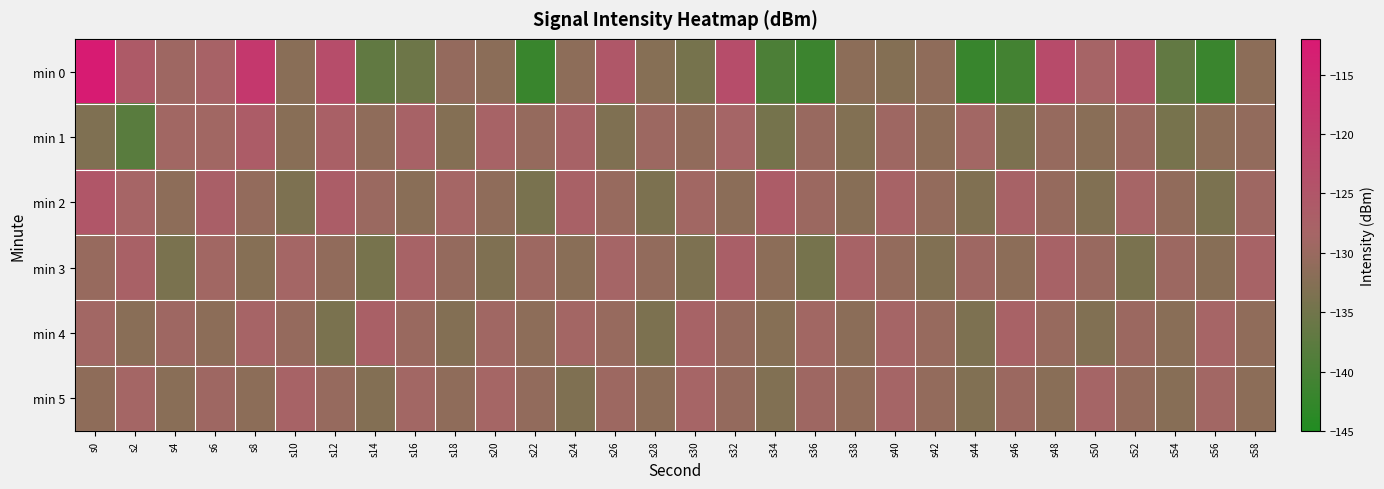

Reading left to right, list all the values displayed in this chart.

min 0: s0=-112.6	s2=-126.2	s4=-129.3	s6=-127.8	s8=-118.6	s10=-132.0	s12=-123.2	s14=-137.0	s16=-135.5	s18=-130.7	s20=-131.8	s22=-142.0	s24=-131.6	s26=-125.3	s28=-132.4	s30=-134.4	s32=-123.2	s34=-139.6	s36=-141.5	s38=-131.7	s40=-132.6	s42=-131.2	s44=-142.1	s46=-140.6	s48=-122.9	s50=-128.2	s52=-124.9	s54=-136.8	s56=-141.9	s58=-131.6
min 1: s0=-133.2	s2=-138.0	s4=-129.0	s6=-129.1	s8=-126.4	s10=-132.1	s12=-127.5	s14=-131.3	s16=-127.7	s18=-132.6	s20=-128.0	s22=-130.5	s24=-127.8	s26=-133.2	s28=-129.6	s30=-131.0	s32=-128.4	s34=-134.5	s36=-130.1	s38=-132.8	s40=-129.3	s42=-131.7	s44=-128.9	s46=-133.6	s48=-130.4	s50=-132.1	s52=-129.7	s54=-134.2	s56=-131.5	s58=-130.9
min 2: s0=-125.1	s2=-128.3	s4=-131.5	s6=-127.2	s8=-130.8	s10=-133.4	s12=-126.7	s14=-129.9	s16=-132.1	s18=-128.6	s20=-131.3	s22=-134.0	s24=-127.5	s26=-130.2	s28=-133.6	s30=-129.1	s32=-131.8	s34=-126.4	s36=-129.7	s38=-132.3	s40=-128.0	s42=-130.7	s44=-133.1	s46=-127.8	s48=-130.5	s50=-132.9	s52=-128.3	s54=-131.0	s56=-133.7	s58=-129.4
min 3: s0=-130.2	s2=-127.5	s4=-133.8	s6=-129.1	s8=-132.4	s10=-128.7	s12=-131.0	s14=-134.3	s16=-127.9	s18=-130.6	s20=-133.2	s22=-129.5	s24=-132.1	s26=-128.4	s28=-130.9	s30=-133.5	s32=-127.2	s34=-131.7	s36=-134.4	s38=-128.1	s40=-130.8	s42=-133.0	s44=-129.3	s46=-131.6	s48=-127.8	s50=-130.1	s52=-133.9	s54=-129.6	s56=-132.3	s58=-128.0
min 4: s0=-128.9	s2=-132.1	s4=-129.4	s6=-131.7	s8=-128.2	s10=-130.5	s12=-133.8	s14=-127.3	s16=-130.0	s18=-132.7	s20=-129.2	s22=-131.5	s24=-128.8	s26=-130.3	s28=-133.6	s30=-127.9	s32=-130.6	s34=-132.4	s36=-129.1	s38=-131.8	s40=-128.5	s42=-130.2	s44=-133.5	s46=-127.6	s48=-130.3	s50=-133.0	s52=-129.7	s54=-132.0	s56=-128.3	s58=-131.1
min 5: s0=-131.4	s2=-128.7	s4=-132.0	s6=-129.3	s8=-131.6	s10=-128.1	s12=-130.4	s14=-132.7	s16=-129.0	s18=-131.3	s20=-128.6	s22=-130.9	s24=-133.2	s26=-129.5	s28=-131.8	s30=-128.3	s32=-130.6	s34=-132.9	s36=-129.4	s38=-131.1	s40=-128.4	s42=-130.7	s44=-133.0	s46=-129.7	s48=-132.0	s50=-128.5	s52=-130.8	s54=-132.3	s56=-129.0	s58=-131.7